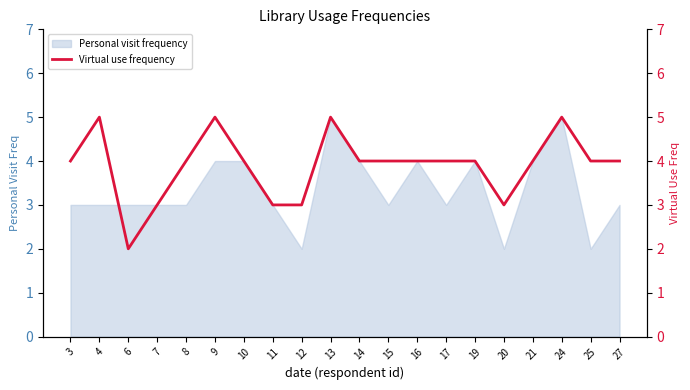

Where does the data first go above 4?

4